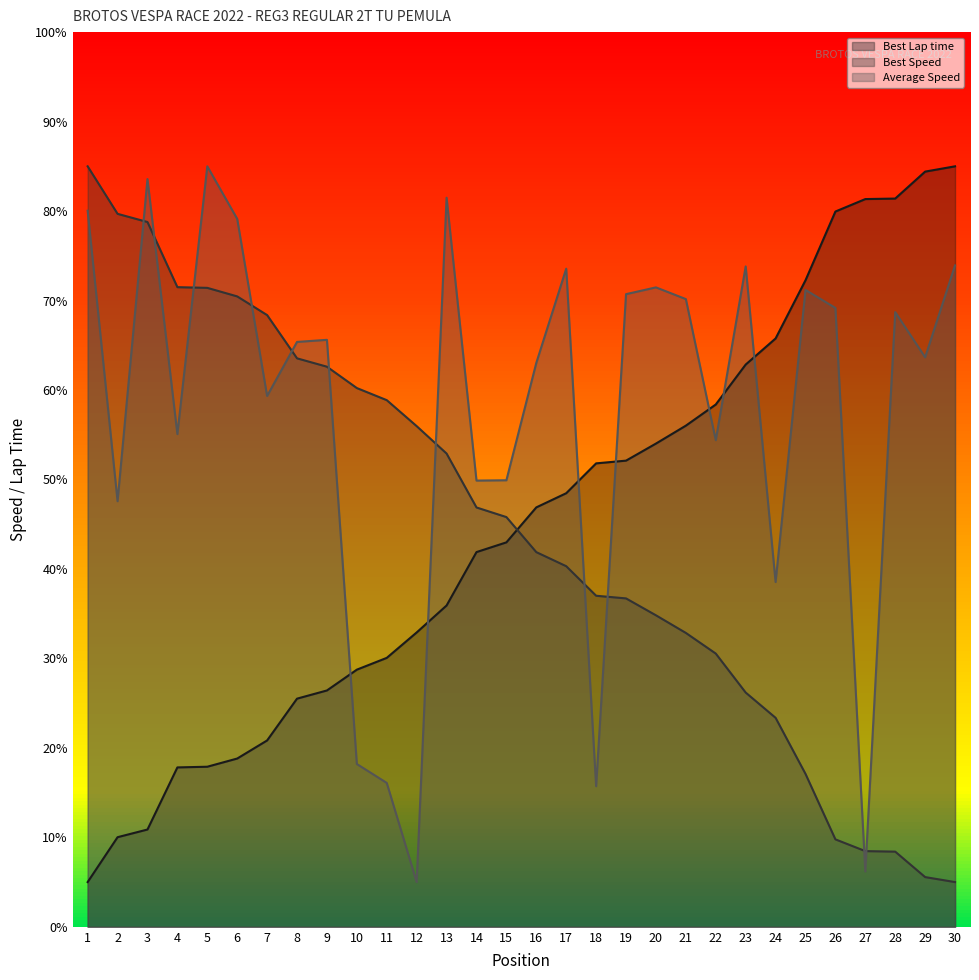

Which series has the largest total across all categories?

Average Speed